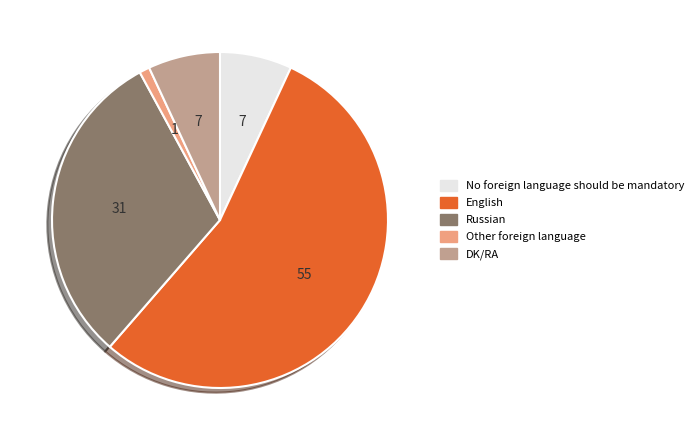

Does Russian represent more than half of the total?

No